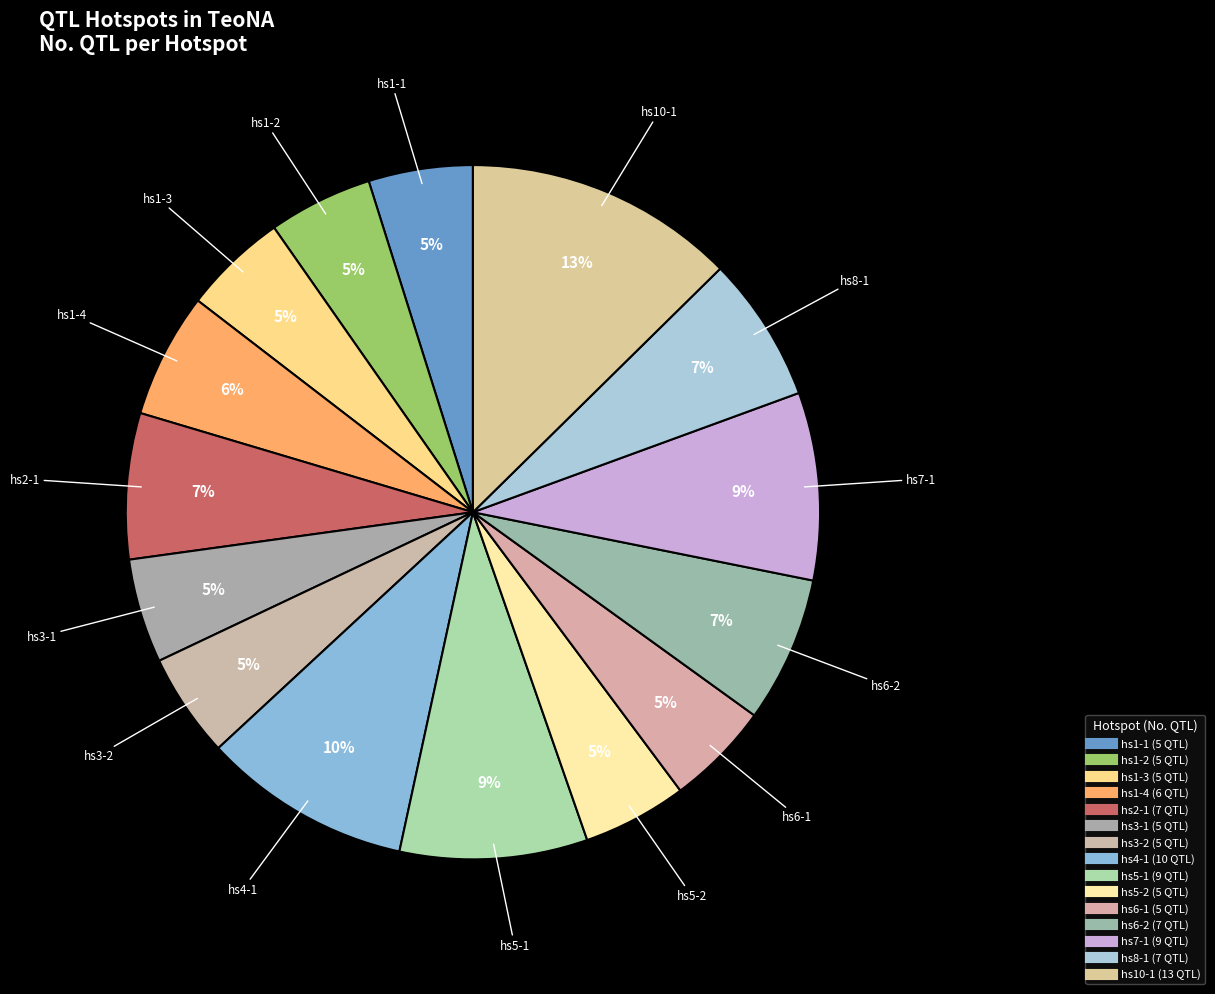

To the nearest percent, what percentage of the pie is hs1-2?

5%